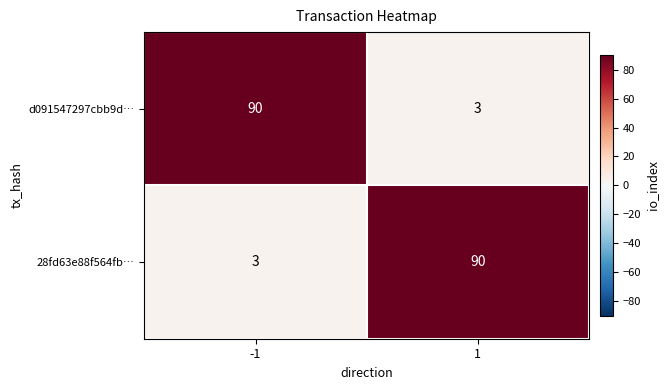

What is the difference between the maximum and minimum values in the 28fd63e88f564fb… series?

87